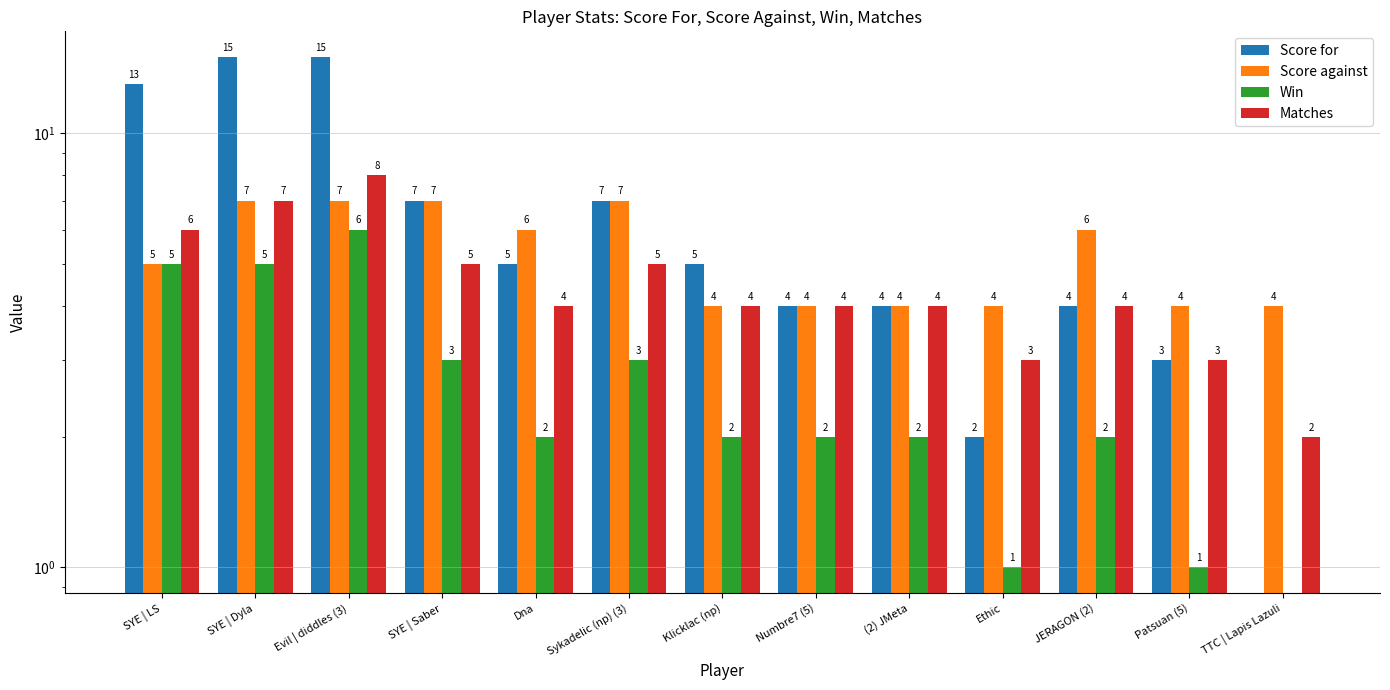

List the series in order of their peak value, highest first.

Score for, Matches, Score against, Win